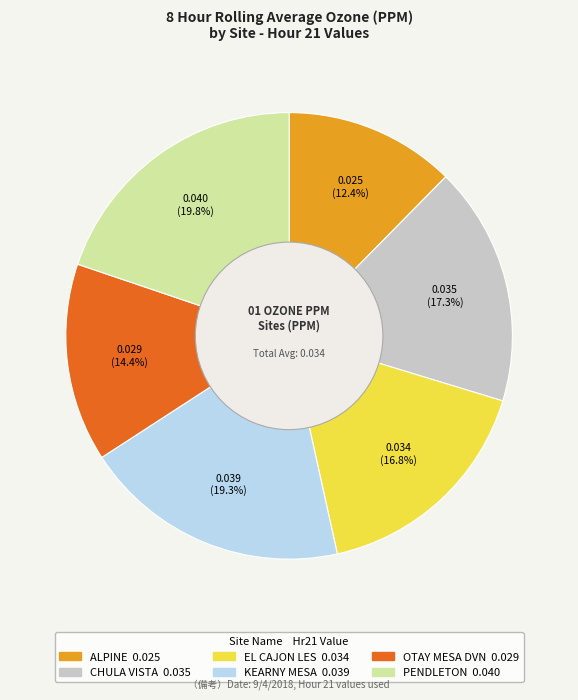

Count the number of slices in the pie.

6